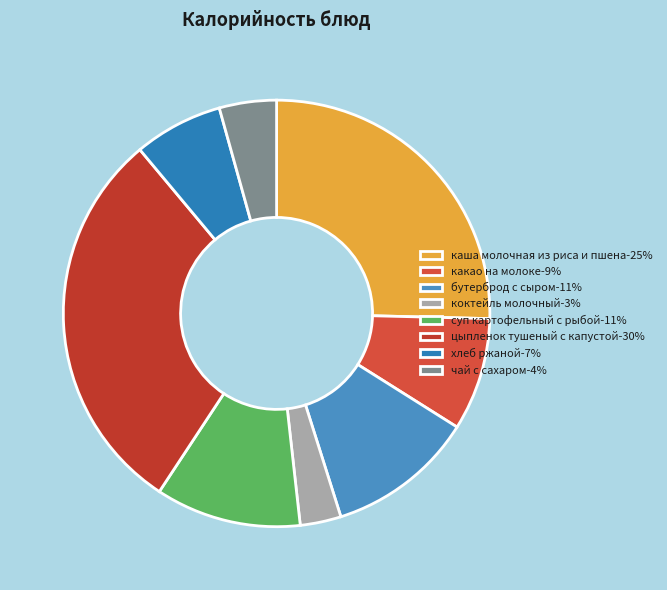

Count the number of slices in the pie.

8